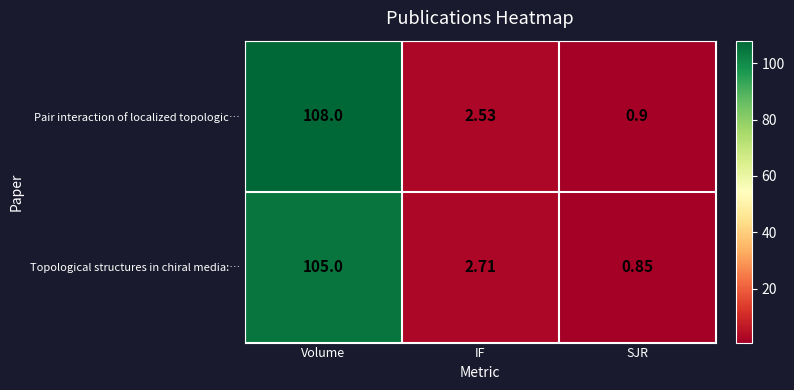

Which series has the widest spread of values?

Pair interaction of localized topologic…